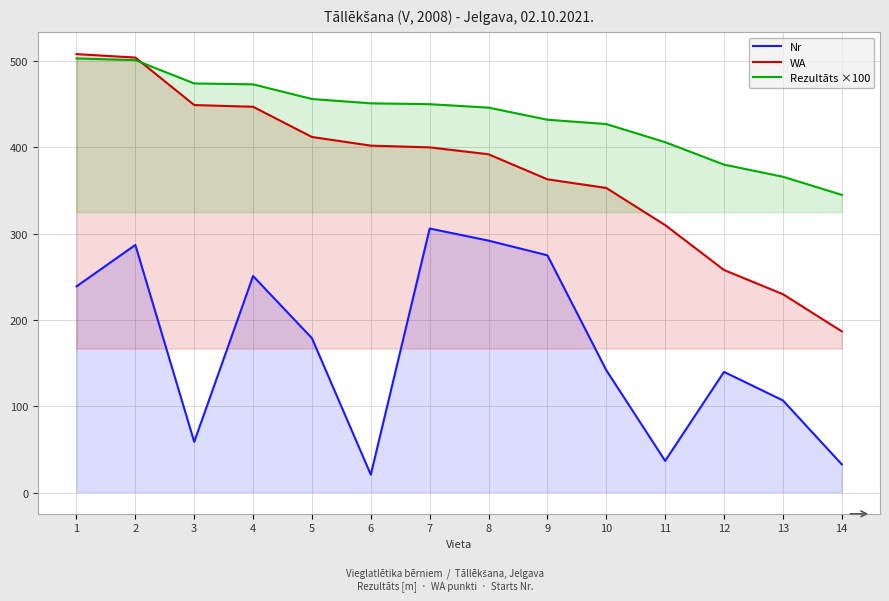

Where is WA nearest to the value 347?

10